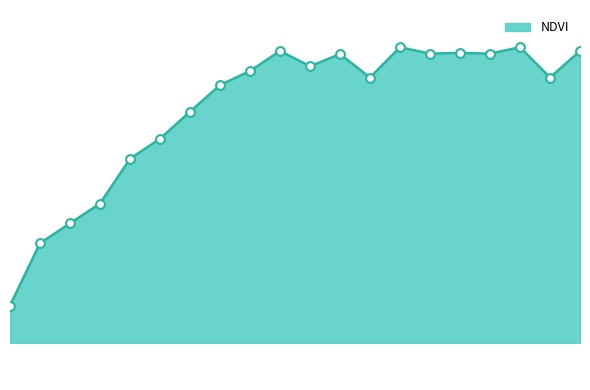

Is this an area chart (filled region under the line)?

Yes